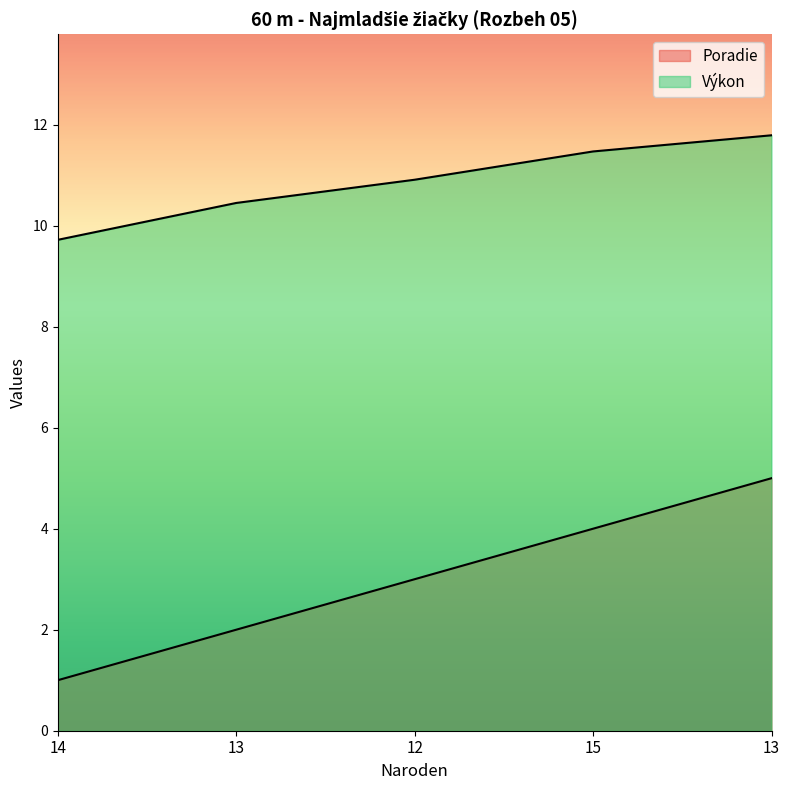

Rank the series by their maximum value, from lowest to highest.

Poradie, Výkon